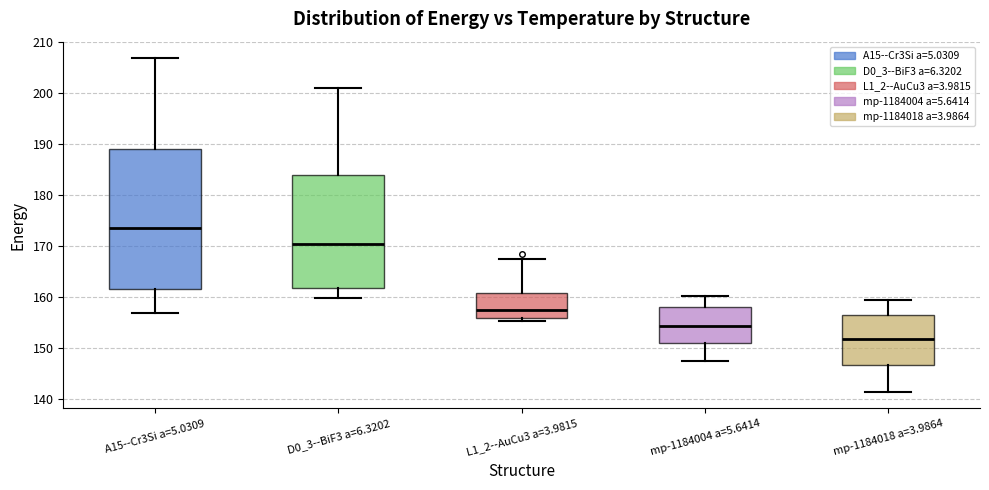

Reading left to right, transcribe this box plot: for each box, give where its median line is, the range the box spans, and where its two whiskers end, as read against the y-axis. The values are not printed on the chart, so give them approximately, as read against the axis.

A15--Cr3Si a=5.0309: median 173, box 162 to 189, whiskers 157 to 207
D0_3--BiF3 a=6.3202: median 170, box 162 to 184, whiskers 160 to 201
L1_2--AuCu3 a=3.9815: median 157, box 156 to 161, whiskers 155 to 167
mp-1184004 a=5.6414: median 154, box 151 to 158, whiskers 147 to 160
mp-1184018 a=3.9864: median 152, box 147 to 156, whiskers 141 to 159